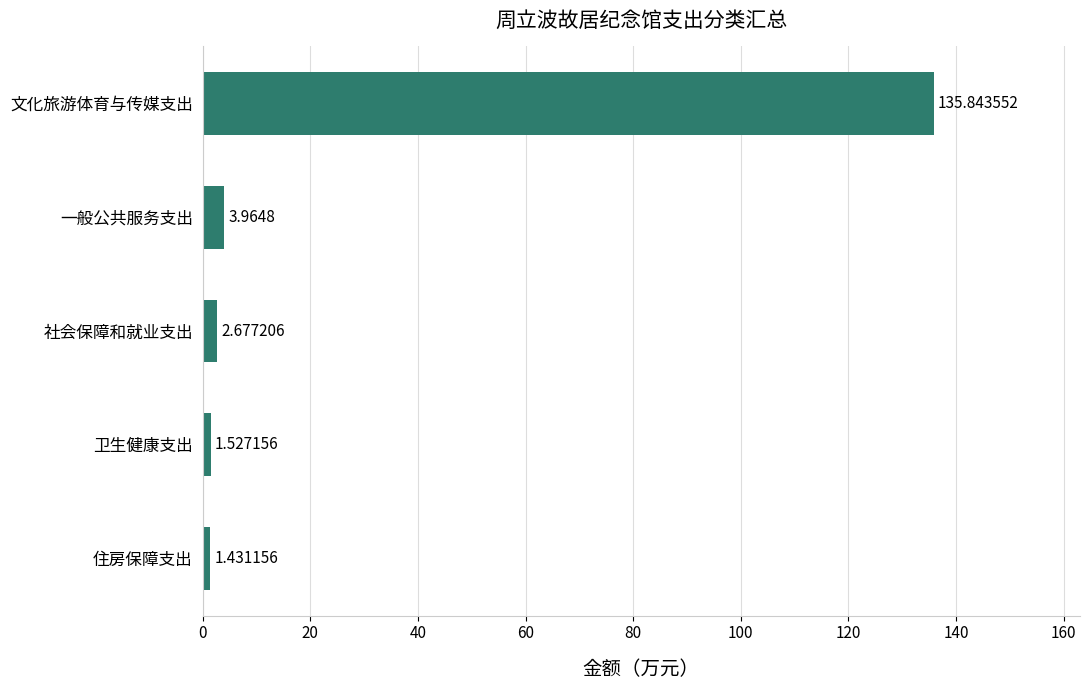

How many values exceed 2?

3